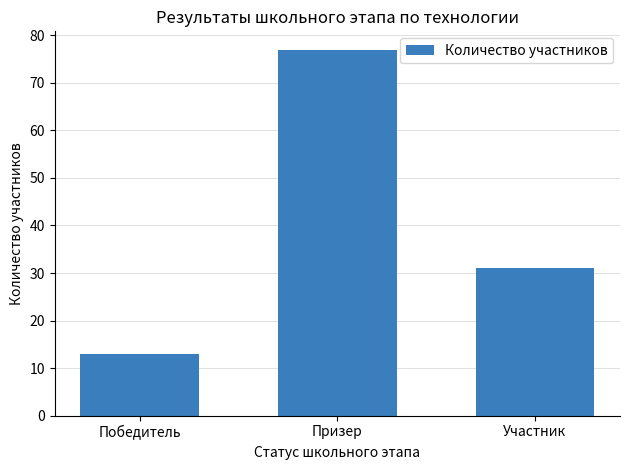

How many bars are there in total?

3